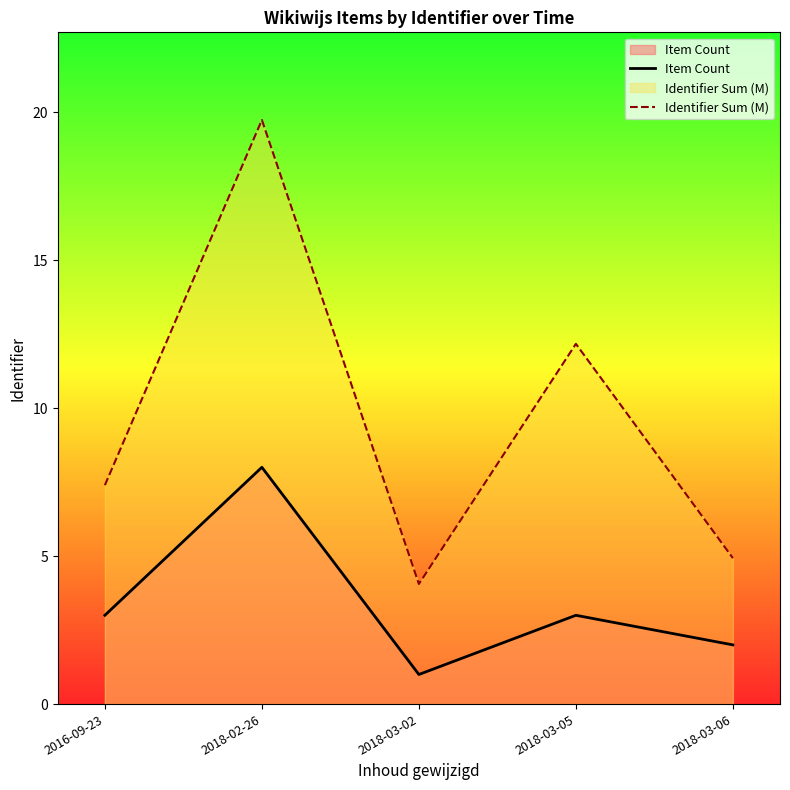

Reading left to right, extract all data points from this chart.

Item Count: 3.0	8.0	1.0	3.0	2.0
Identifier Sum (M): 7.4	19.7	4.1	12.2	4.9